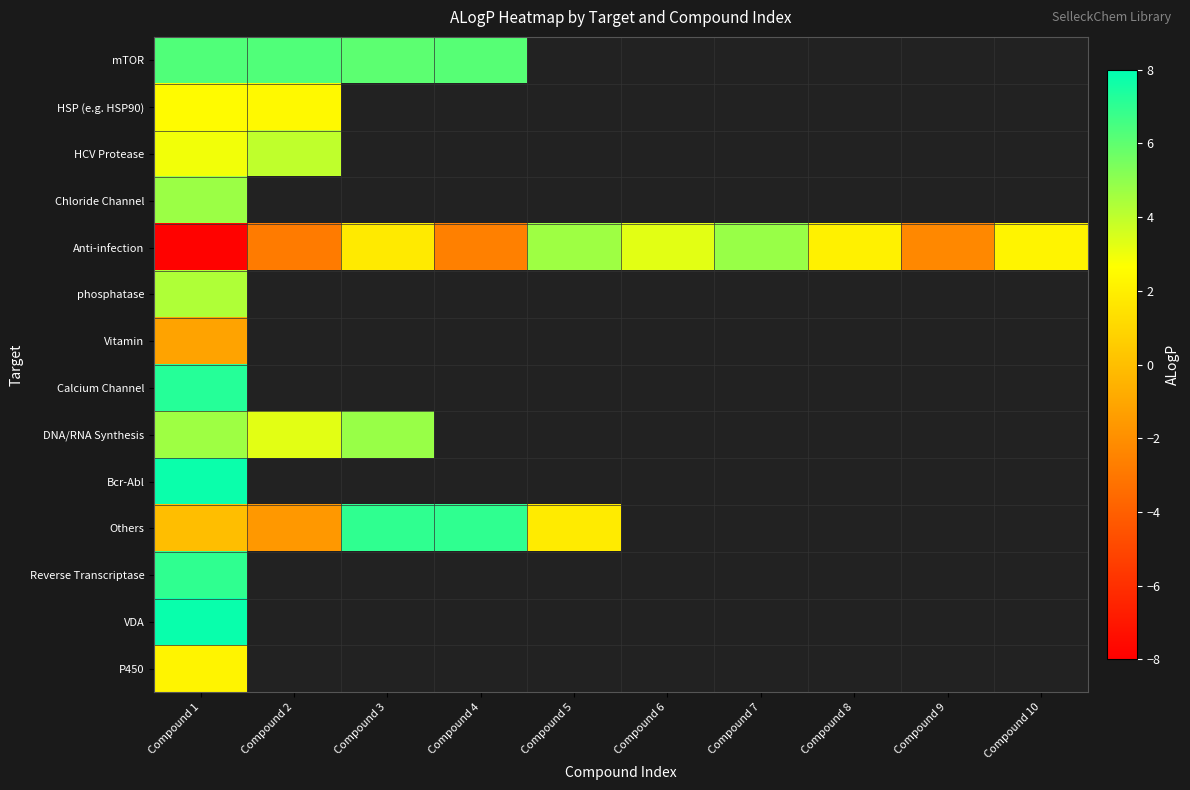

What is the minimum value shown in the chart?

-999.0